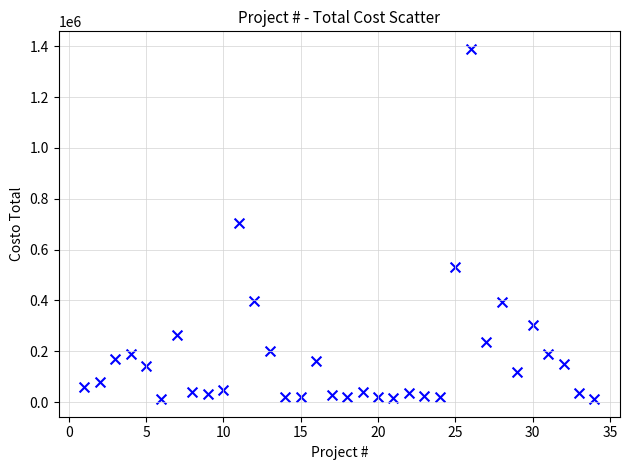

What is the range of Y values (max minus min)?

1378357.4